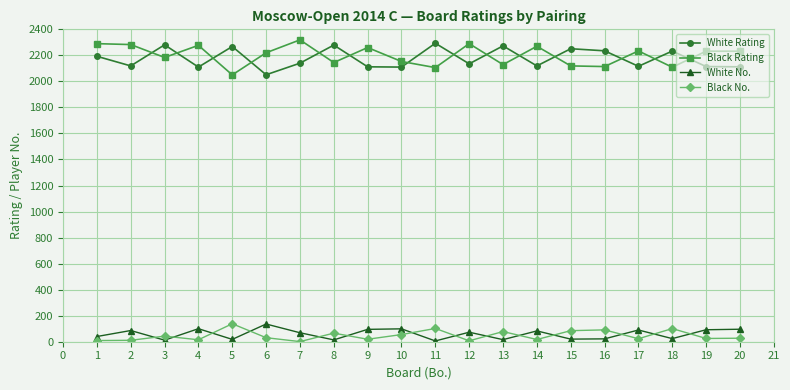

Which series has the largest range (max minus min)?

Black Rating